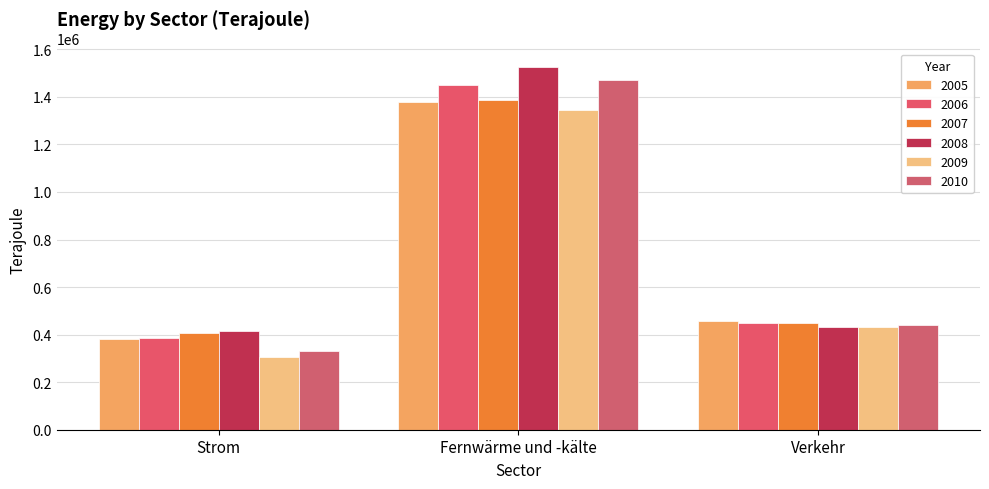

What is the difference between the highest and lowest values at Verkehr?

26297.5